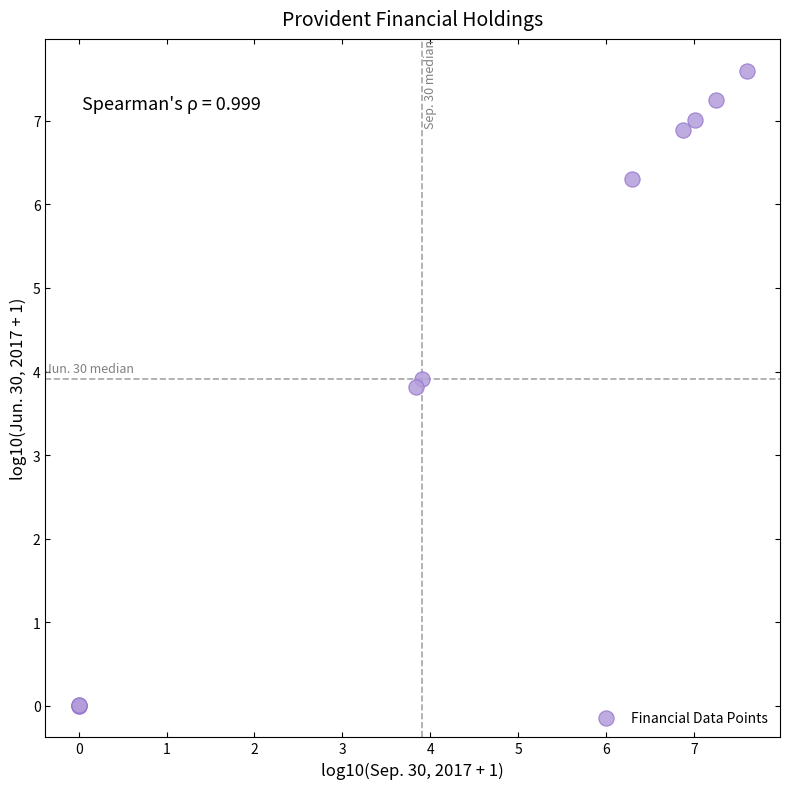

What Y value in the scatter plot is closest to 3?

3.8